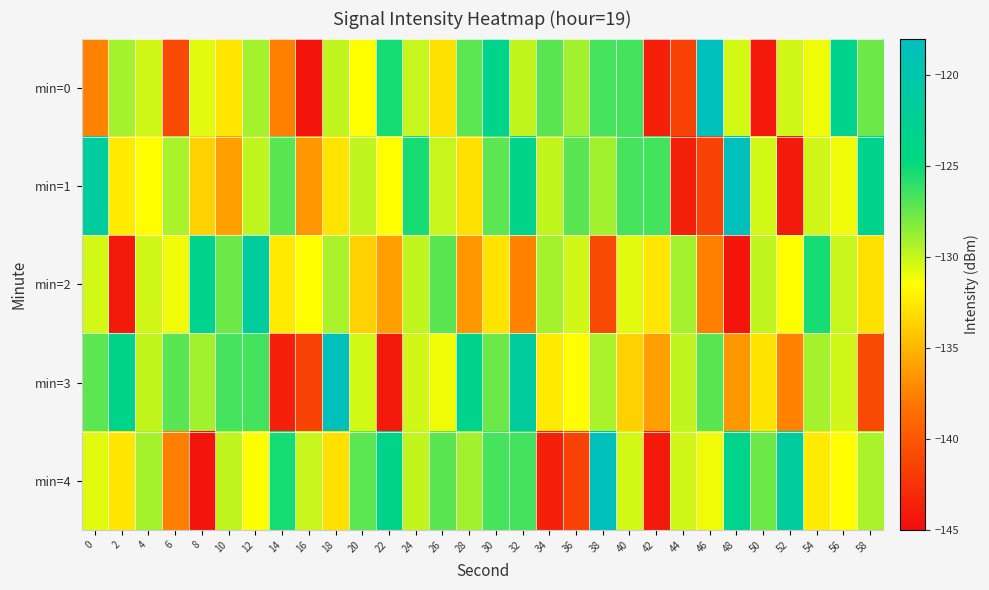

Rank the series by their maximum value, from highest to lowest.

min=0, min=1, min=3, min=4, min=2